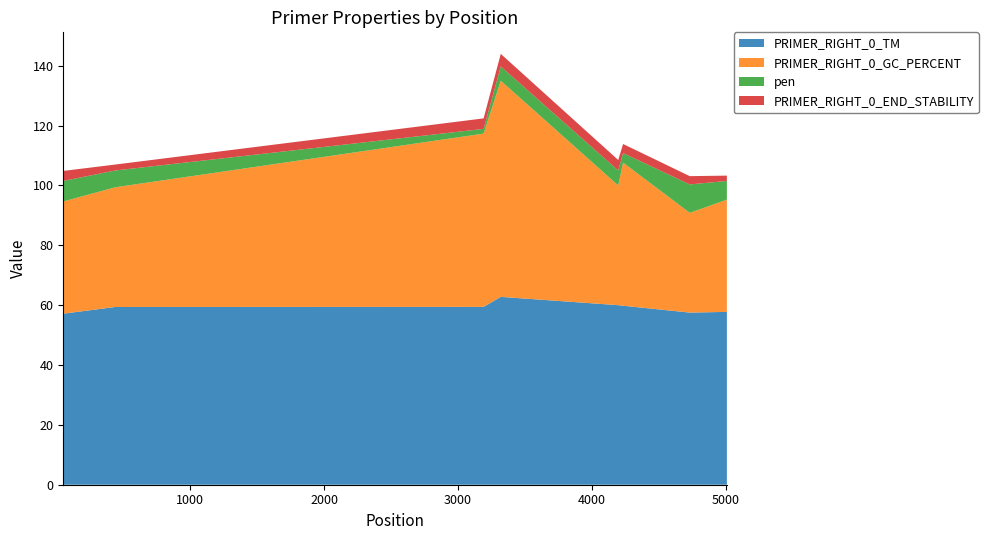

Reading left to right, extract all data points from this chart.

PRIMER_RIGHT_0_TM: 53=57.1	441=59.4	3191=59.4	3319=62.8	4196=60.0	4232=59.8	4730=57.5	5007=57.8
PRIMER_RIGHT_0_GC_PERCENT: 53=37.5	441=40.0	3191=57.9	3319=72.2	4196=40.0	4232=47.8	4730=33.3	5007=37.5
pen: 53=6.9	441=5.6	3191=1.6	3319=4.8	4196=5.0	4232=3.2	4730=9.5	5007=6.2
PRIMER_RIGHT_0_END_STABILITY: 53=3.4	441=2.0	3191=3.5	3319=4.2	4196=3.5	4232=3.0	4730=2.8	5007=1.8